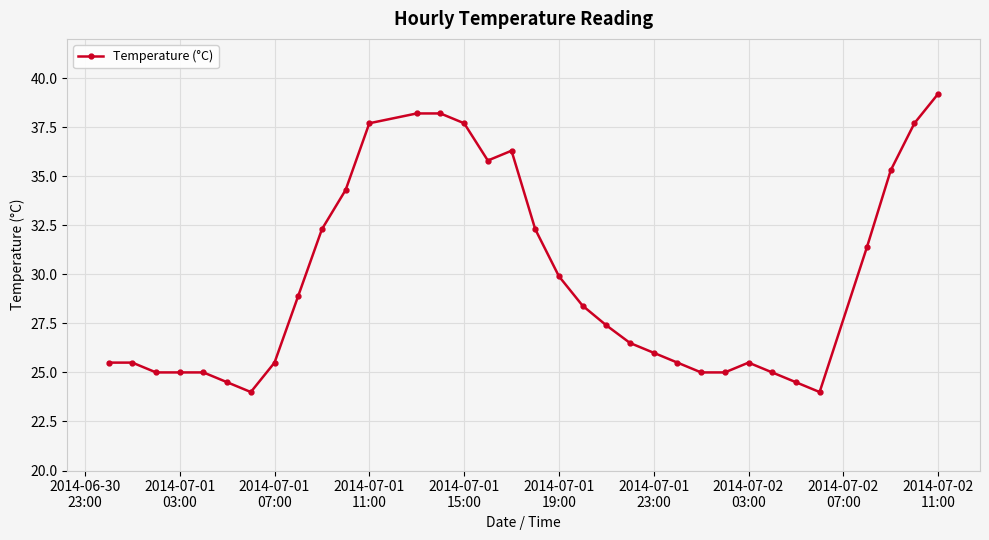

True or false: there are more than 0 points higher than both neighbors.

True